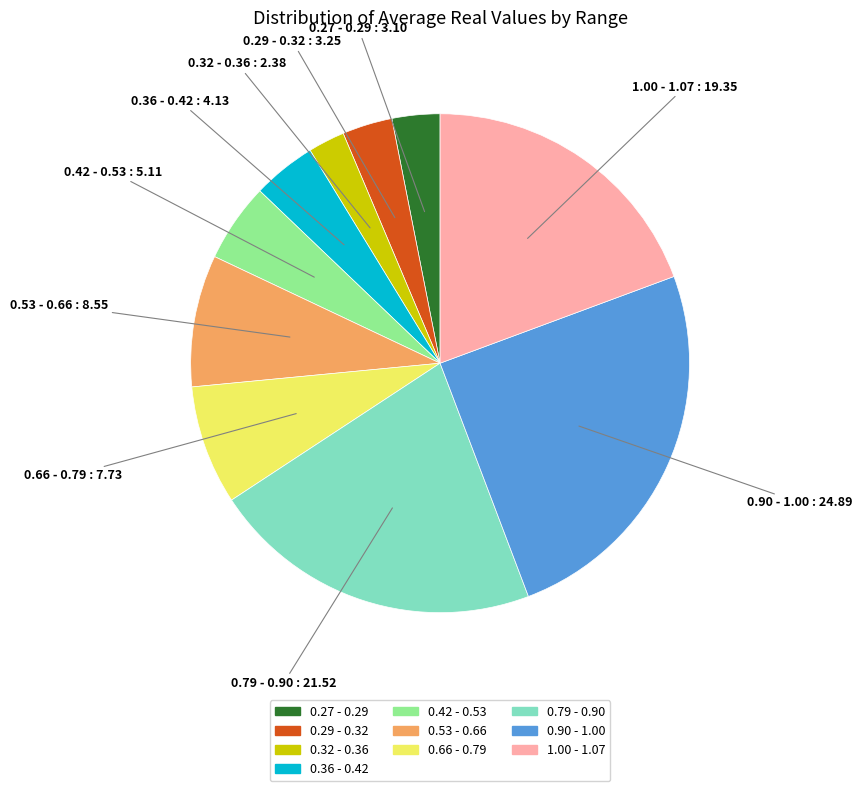

Count the number of slices in the pie.

10